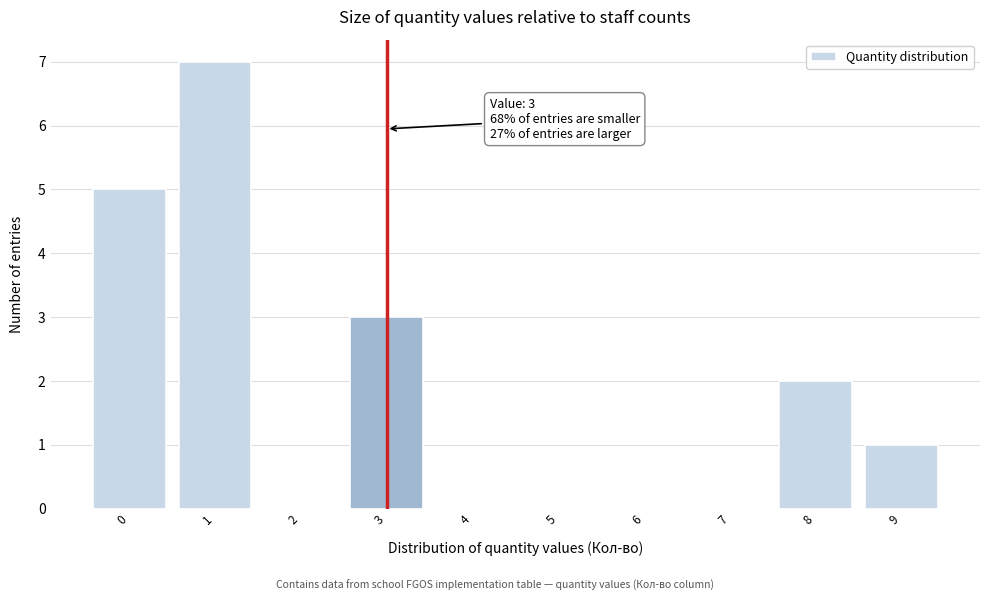

Reading left to right, extract all data points from this chart.

0=5	1=7	2=0	3=3	4=0	5=0	6=0	7=0	8=2	9=1